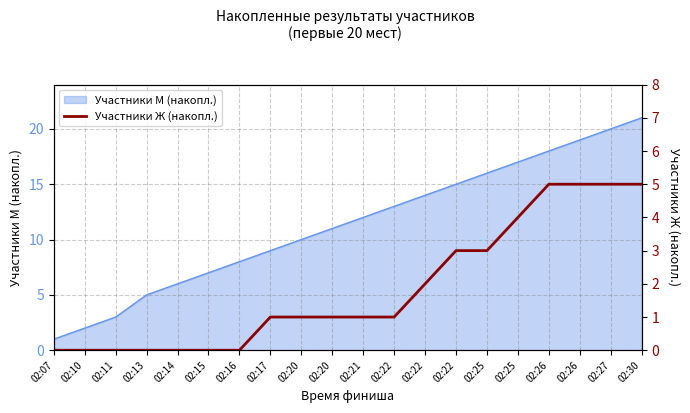

Reading left to right, what are all the values shown in this chart?

0	0	0	0	0	0	0	1	1	1	1	1	2	3	3	4	5	5	5	5